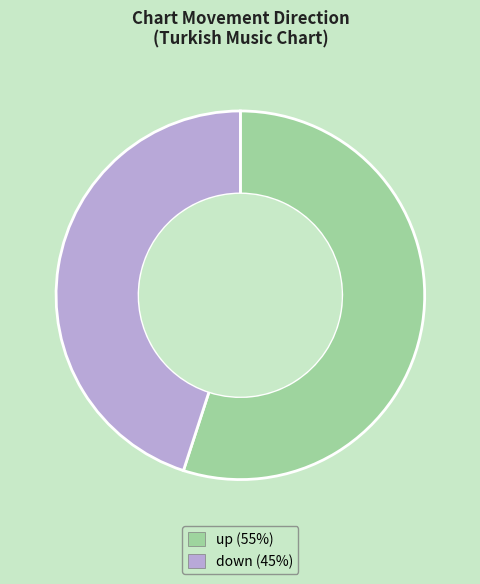

Rank the categories by value from lowest to highest.

down, up